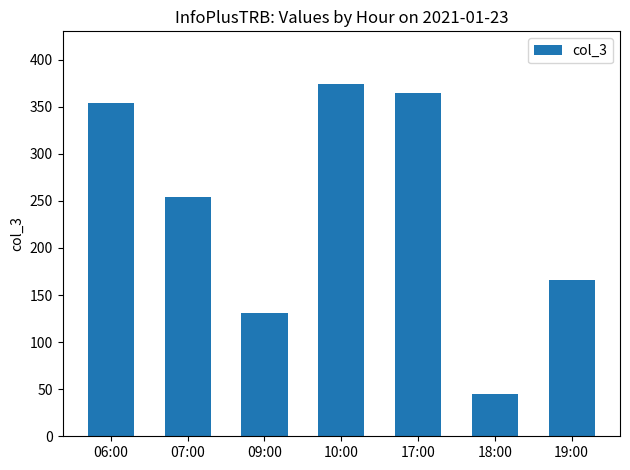

What is the approximate value at 07:00, to the nearest 50?

250